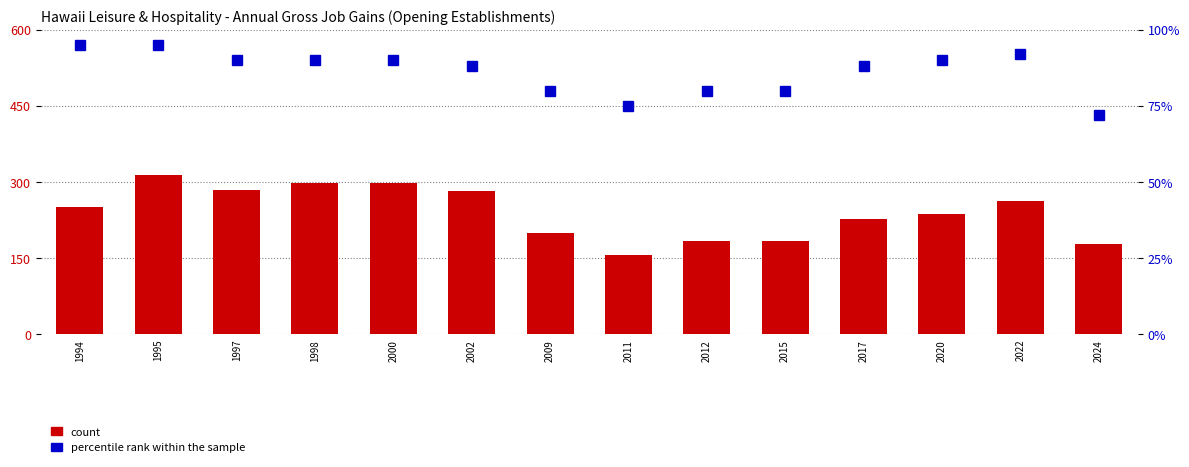

Rank the categories by count value from highest to lowest.

1995, 1998, 2000, 1997, 2002, 2022, 1994, 2020, 2017, 2009, 2012, 2015, 2024, 2011